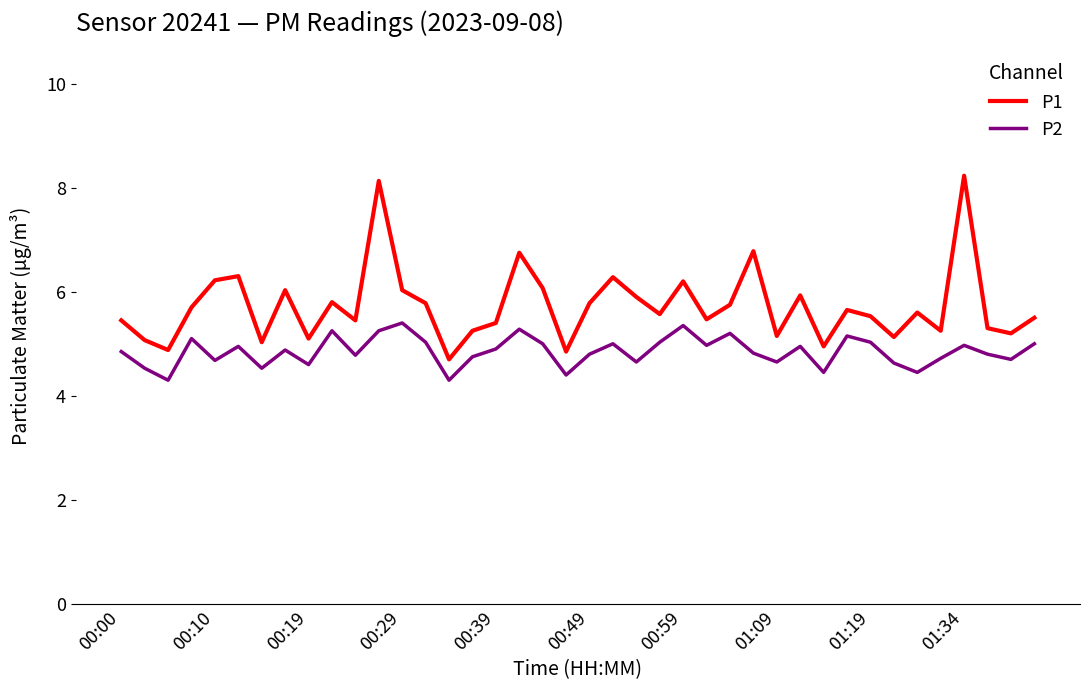

Which series has the widest spread of values?

P1